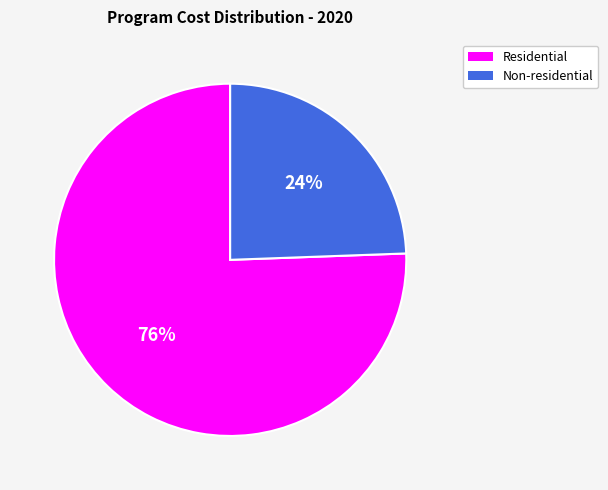

To the nearest percent, what is the average slice percentage?

50%